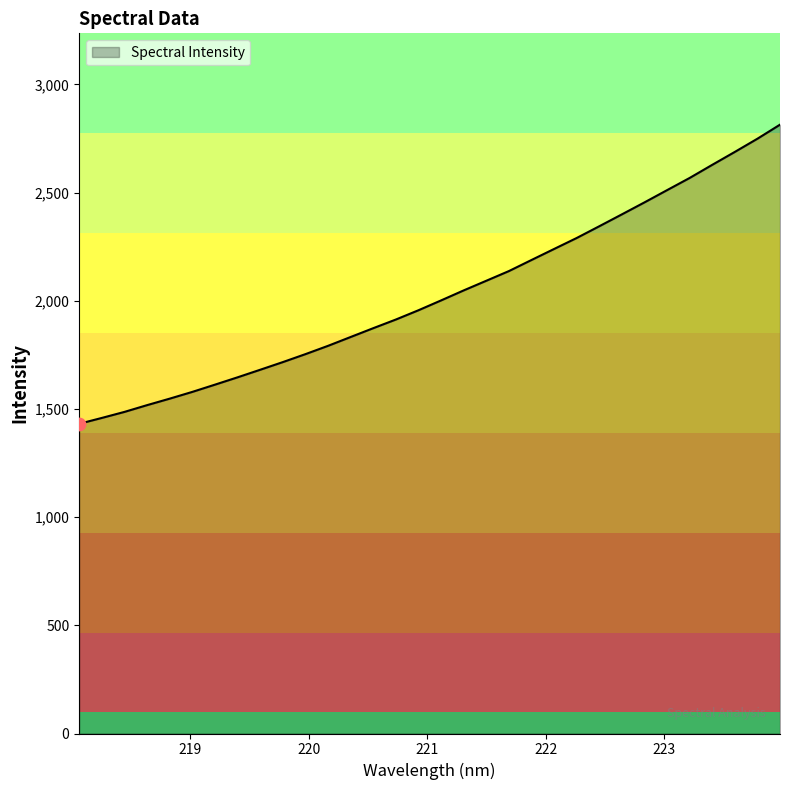

What is the difference between the maximum and minimum values?

1382.5